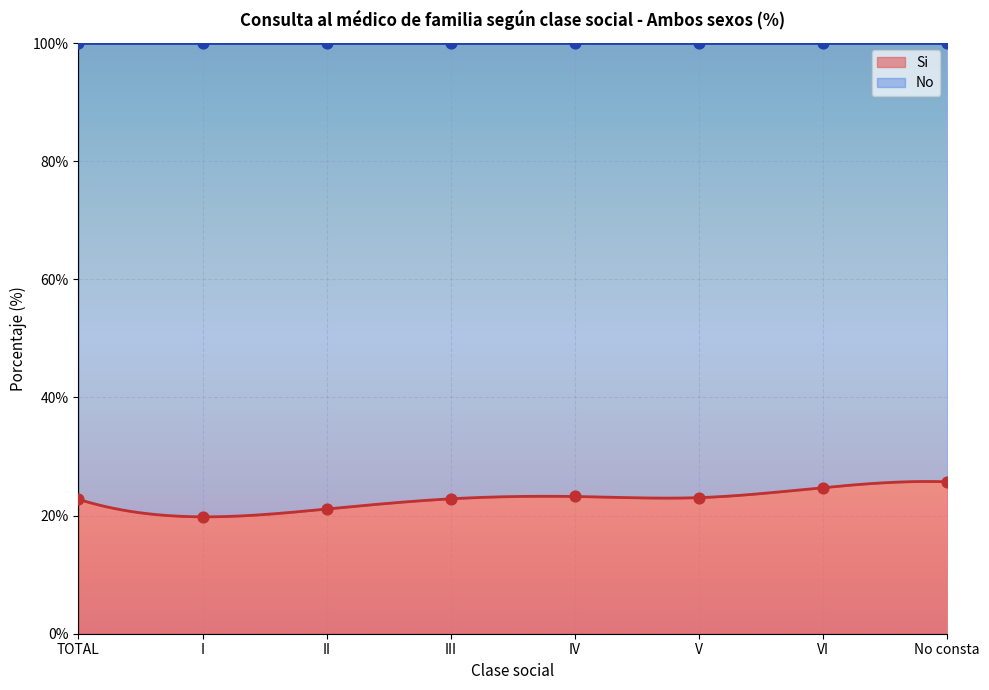

Which has a higher value, II or IV?

IV